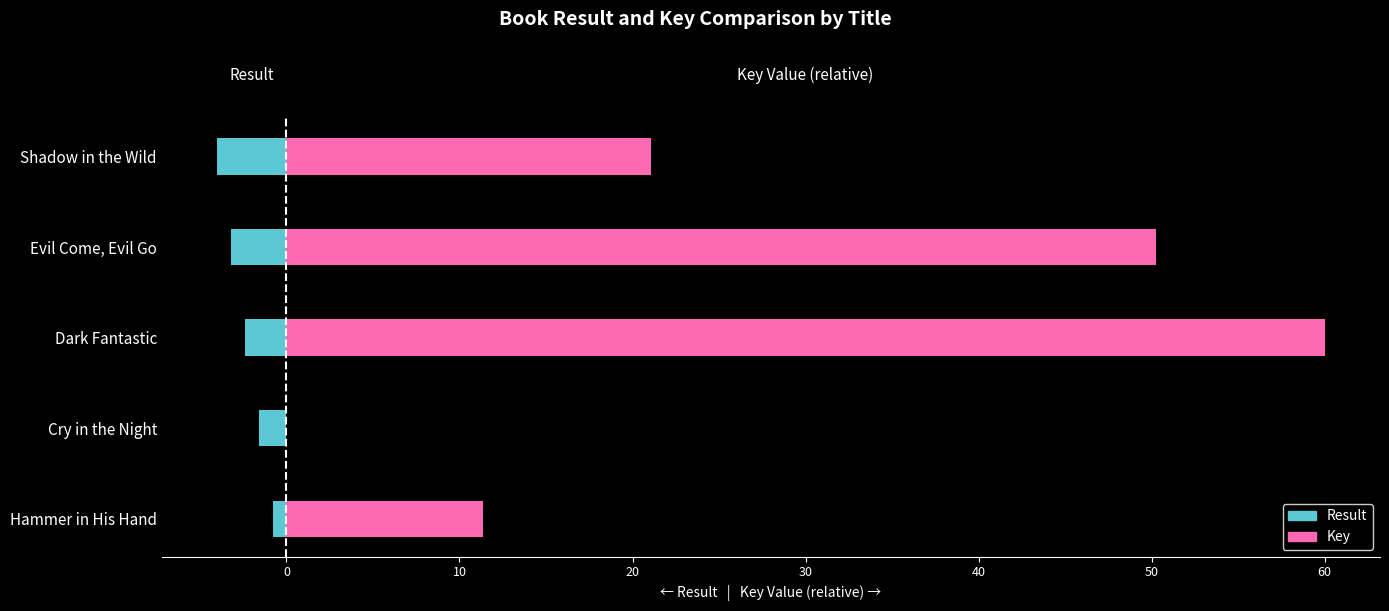

How many categories are shown in the chart?

5